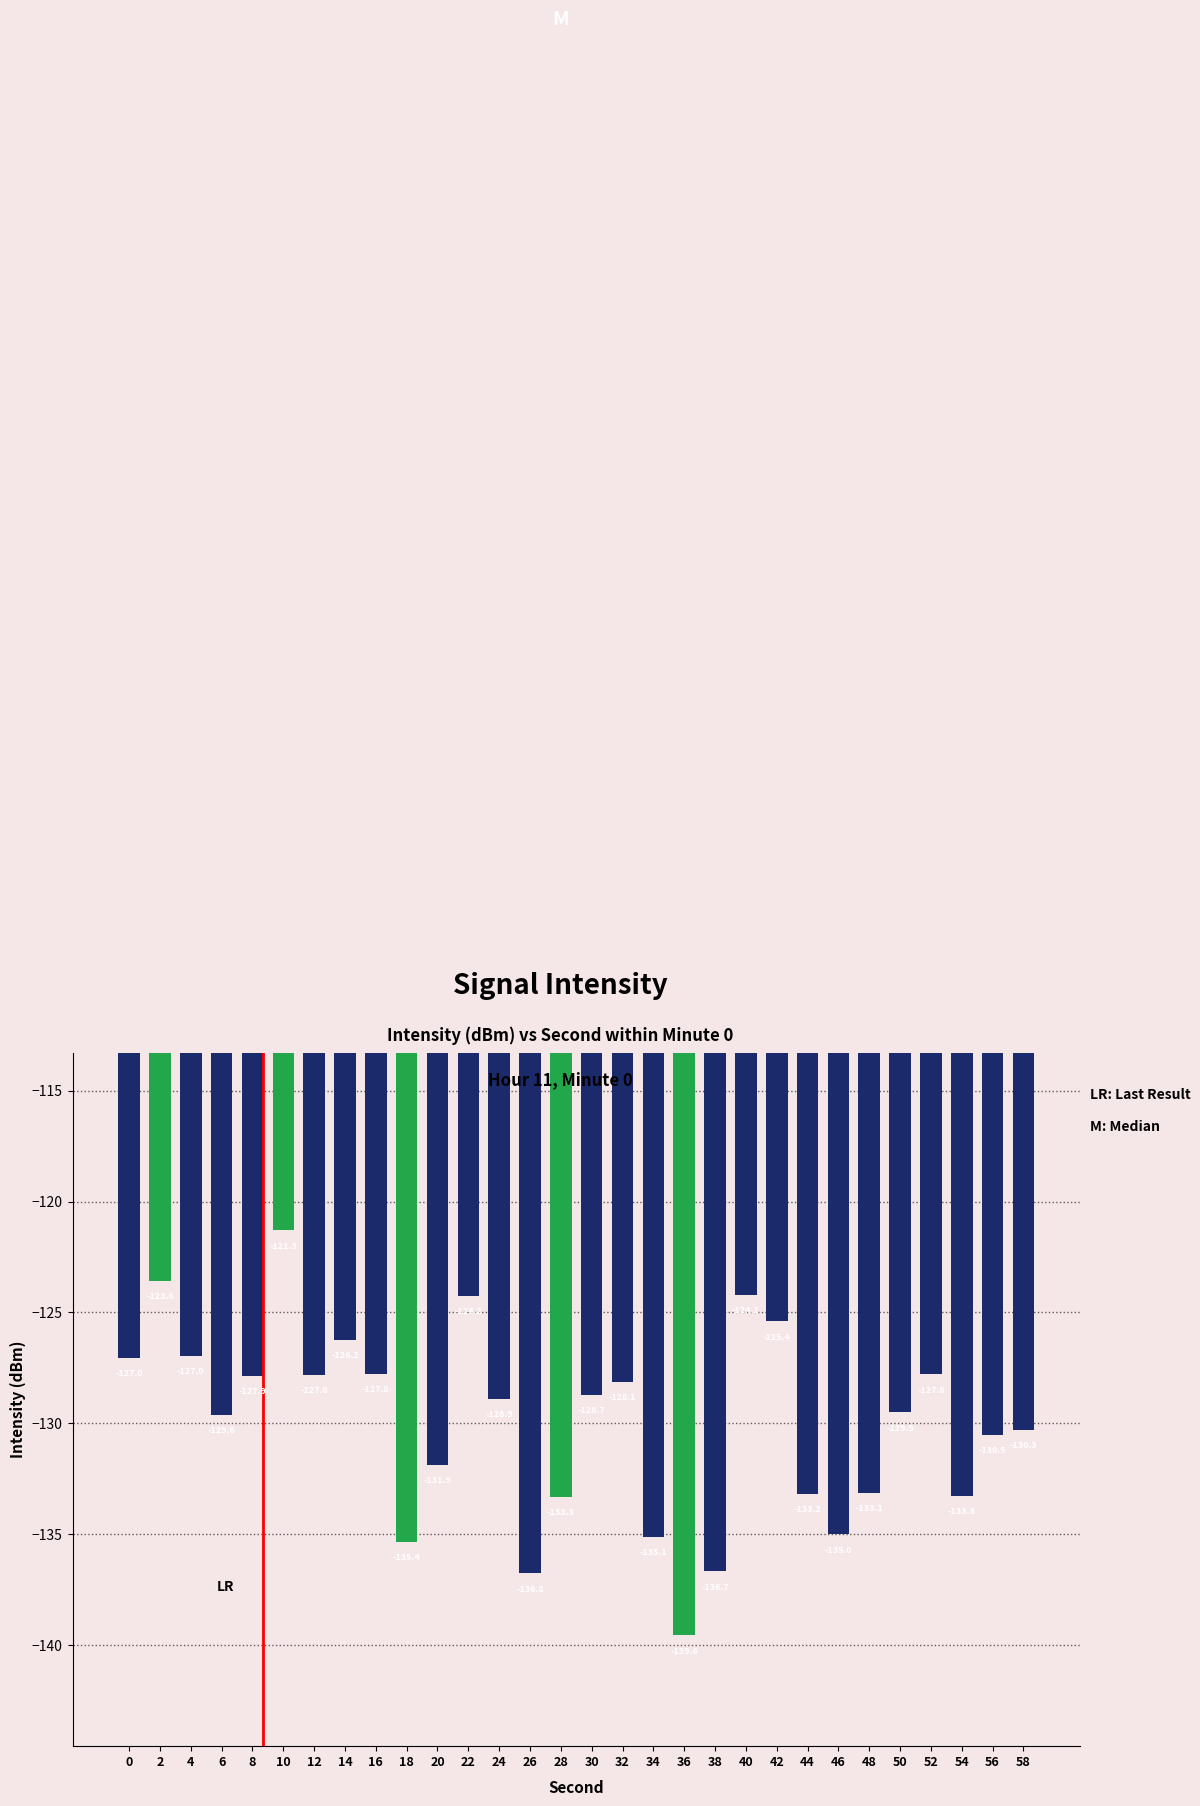

How many values exceed -128?

12